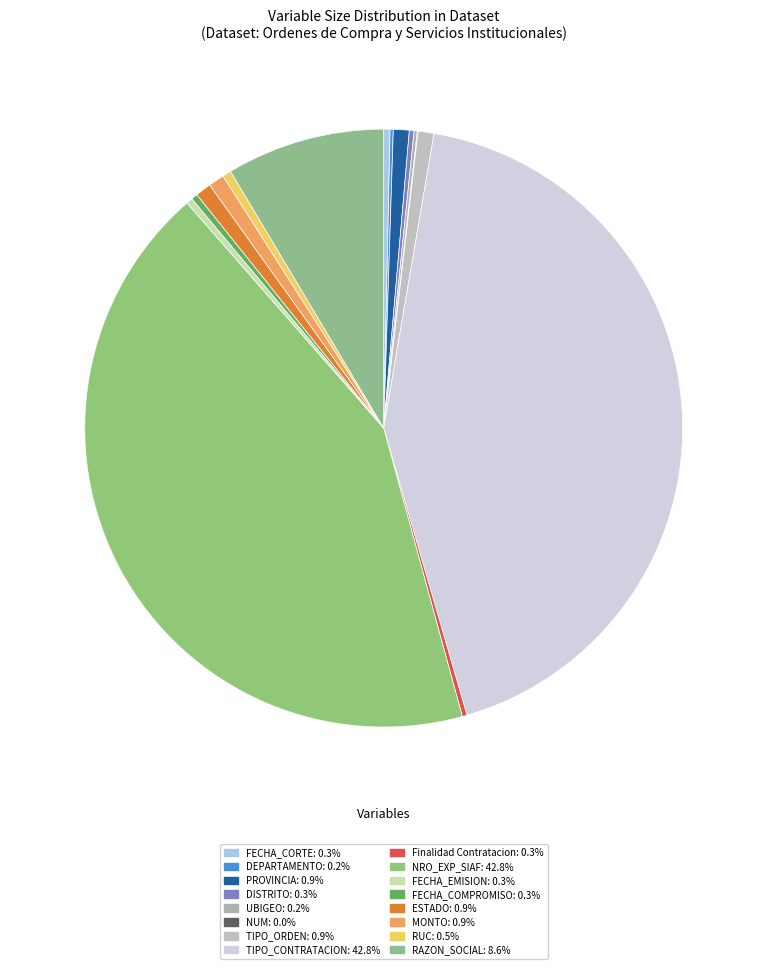

Combined, do NRO_EXP_SIAF and RUC account for over 50%?

No